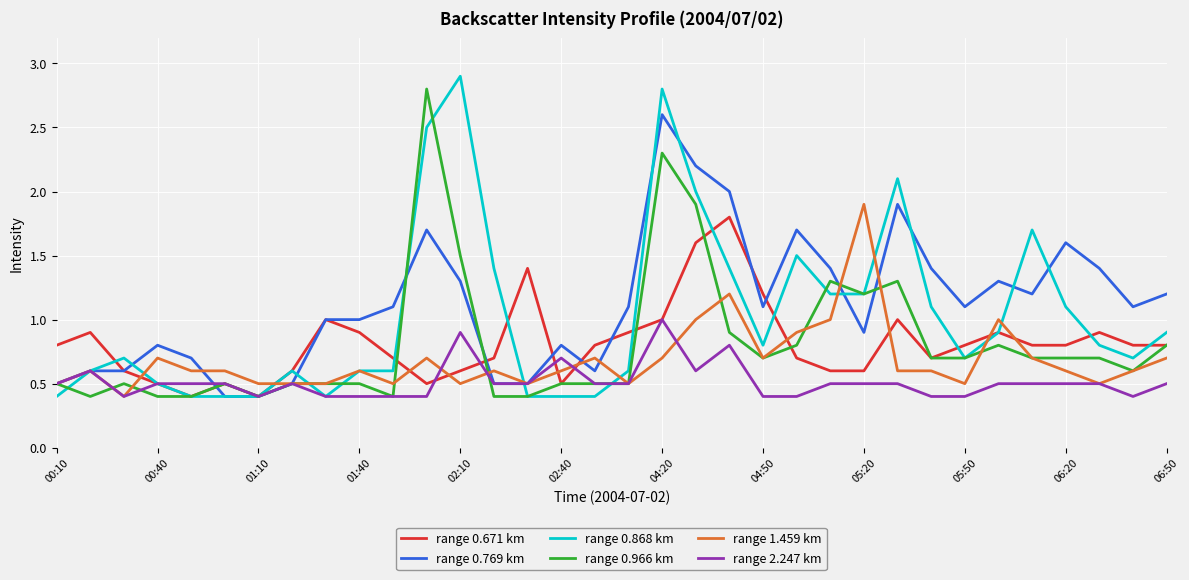

What is the minimum value for range 0.769 km?

0.4